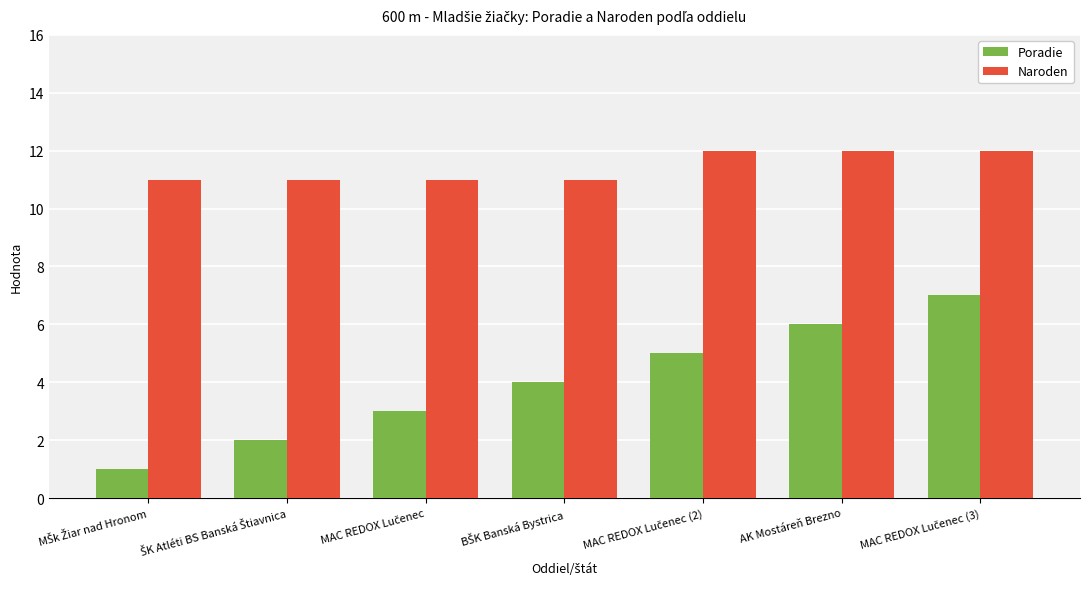

Which series has the largest total across all categories?

Naroden